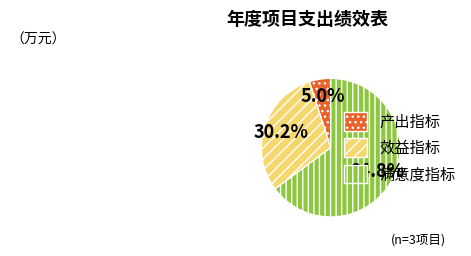

How many segments does this pie chart have?

3